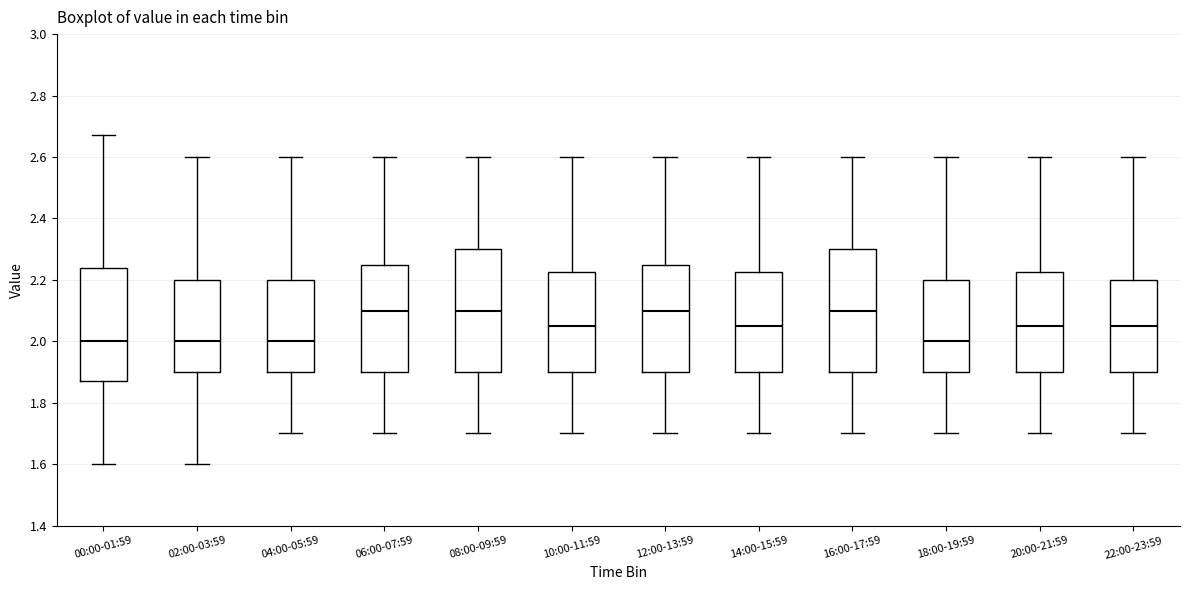

Reading left to right, read every box against the y-axis: the position of its median line, the range the box covers, and the ends of its whiskers. The values are not printed on the chart, so give them approximately, as read against the axis.

00:00-01:59: median 2.00, box 1.88 to 2.24, whiskers 1.60 to 2.68
02:00-03:59: median 2.00, box 1.90 to 2.20, whiskers 1.60 to 2.60
04:00-05:59: median 2.00, box 1.90 to 2.20, whiskers 1.70 to 2.60
06:00-07:59: median 2.10, box 1.90 to 2.26, whiskers 1.70 to 2.60
08:00-09:59: median 2.10, box 1.90 to 2.30, whiskers 1.70 to 2.60
10:00-11:59: median 2.06, box 1.90 to 2.22, whiskers 1.70 to 2.60
12:00-13:59: median 2.10, box 1.90 to 2.26, whiskers 1.70 to 2.60
14:00-15:59: median 2.06, box 1.90 to 2.22, whiskers 1.70 to 2.60
16:00-17:59: median 2.10, box 1.90 to 2.30, whiskers 1.70 to 2.60
18:00-19:59: median 2.00, box 1.90 to 2.20, whiskers 1.70 to 2.60
20:00-21:59: median 2.06, box 1.90 to 2.22, whiskers 1.70 to 2.60
22:00-23:59: median 2.06, box 1.90 to 2.20, whiskers 1.70 to 2.60